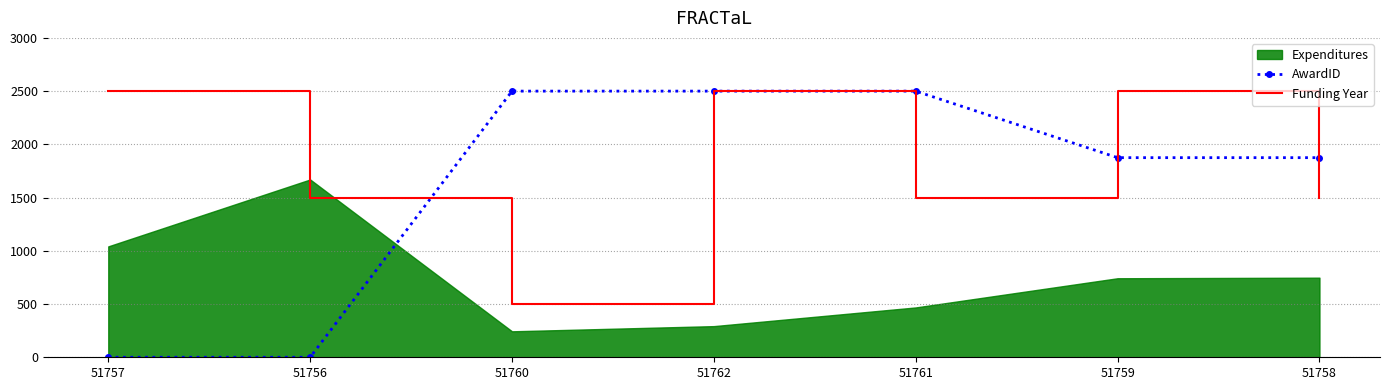

How many data points in AwardID are above 1875?

3